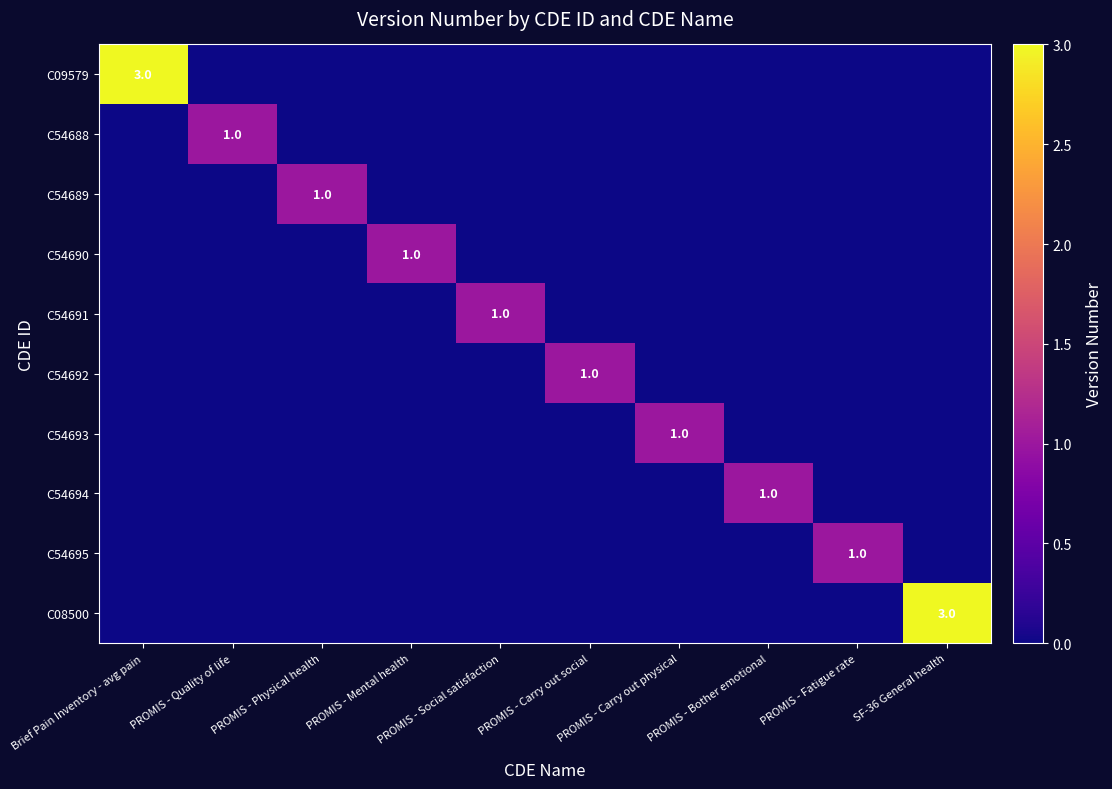

True or false: C08500 has a value of 5 at SF-36 General health.

False